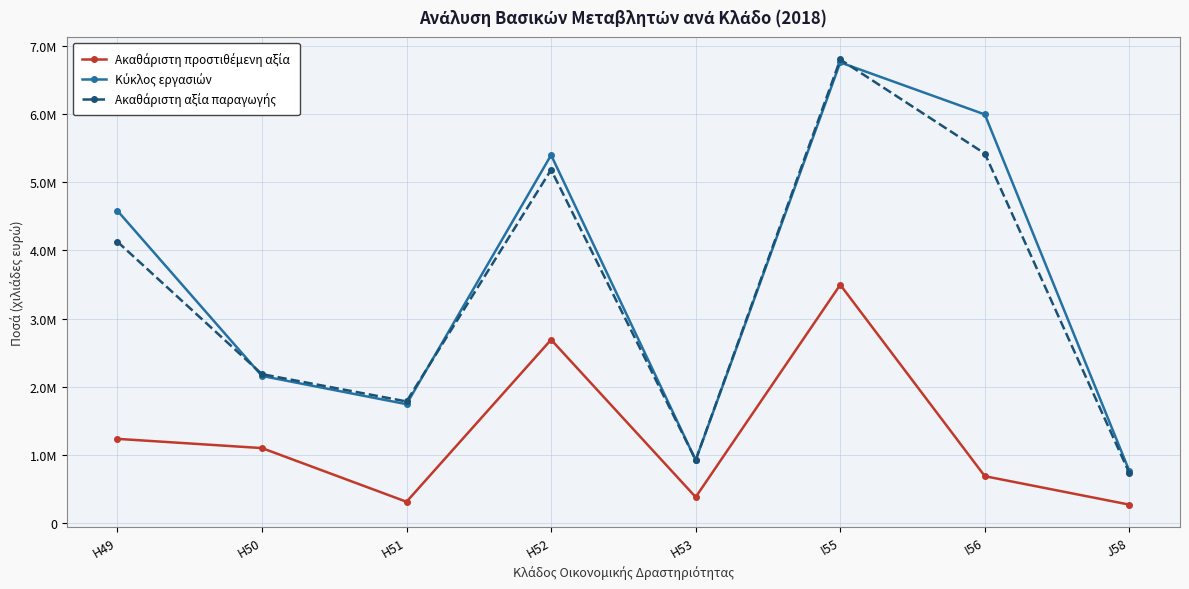

The Κύκλος εργασιών series shows 8047366 at I56. True or false?

False